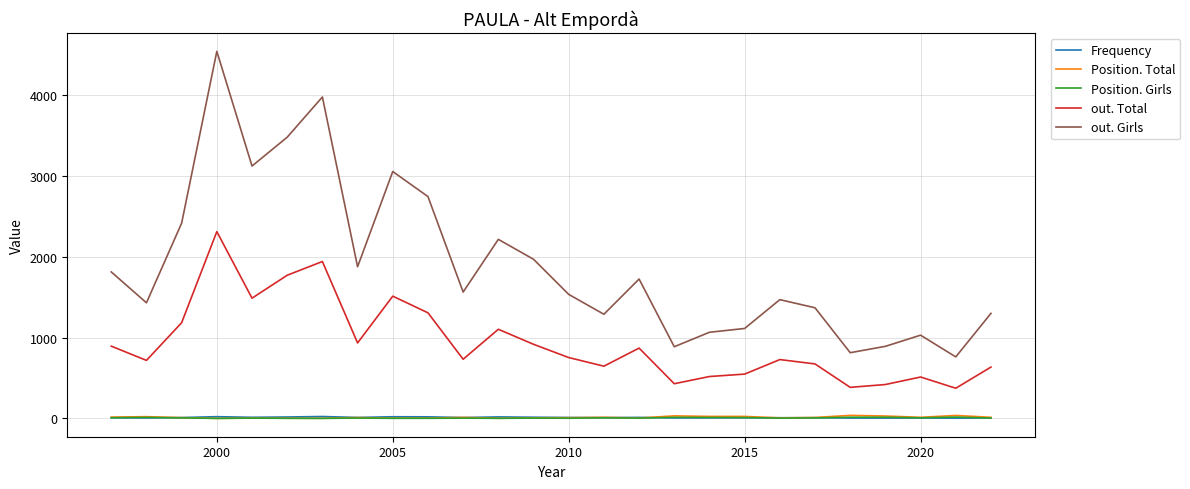

What is the maximum value shown in the chart?

4545